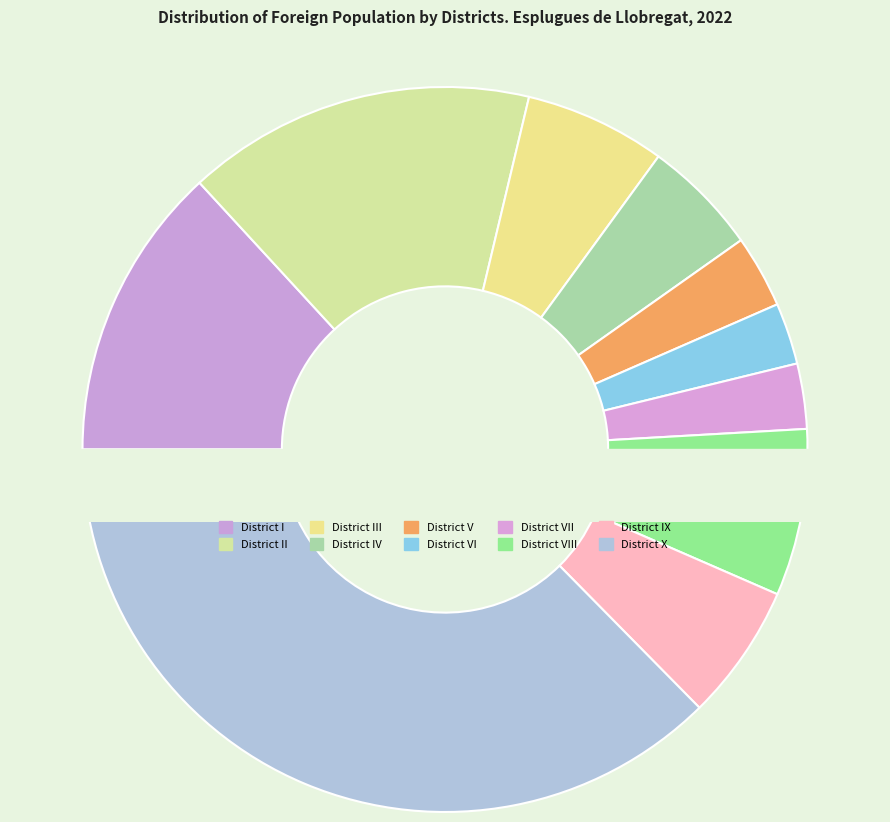

How much of the chart is everything except District IX?

93.9%